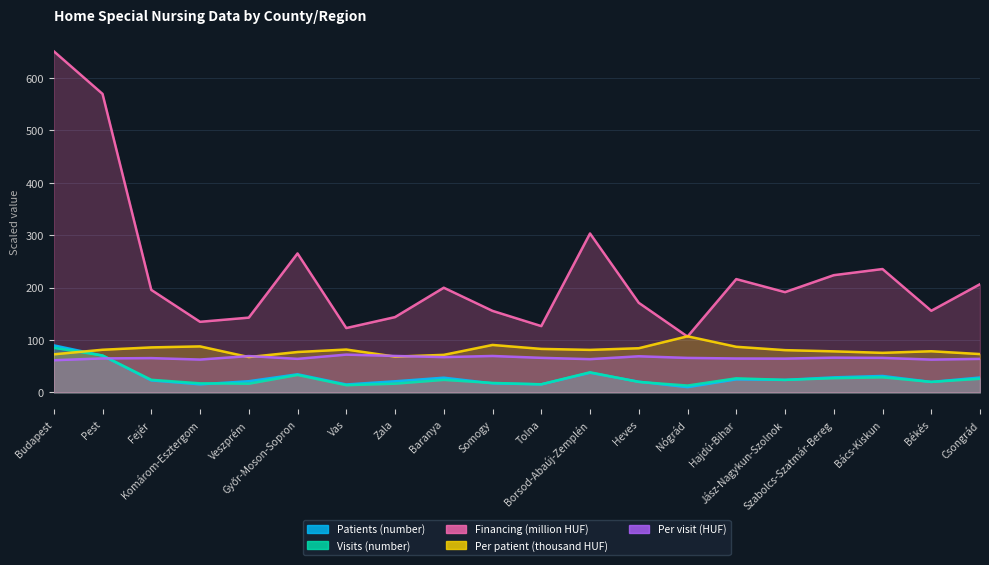

Which series has the widest spread of values?

Financing (million HUF)